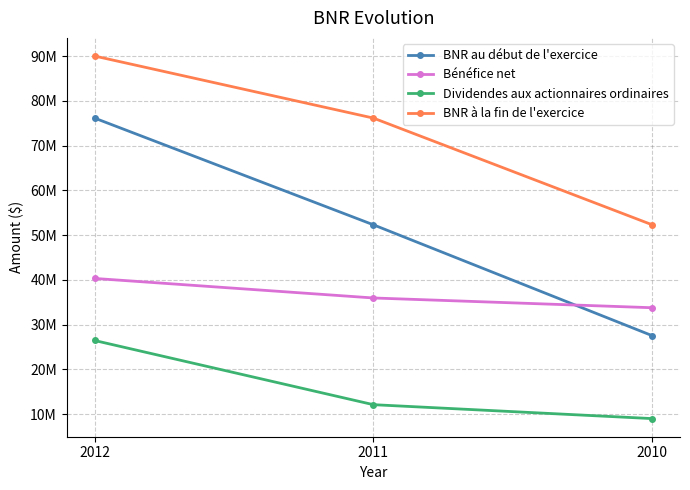

Does the chart have visible grid lines?

Yes